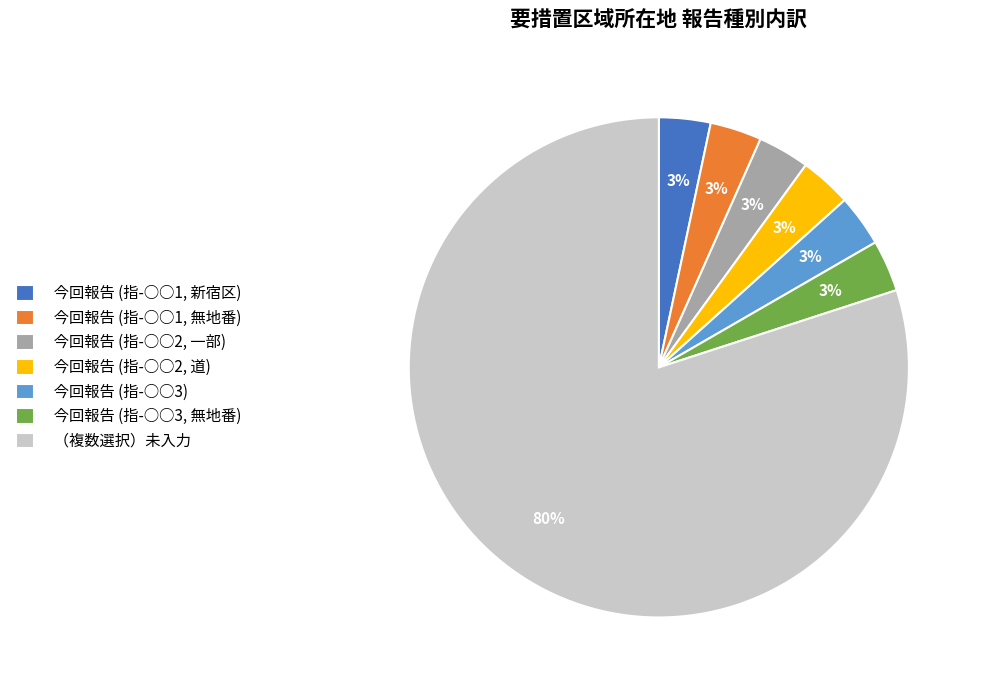

To the nearest percent, what is the average slice percentage?

14%